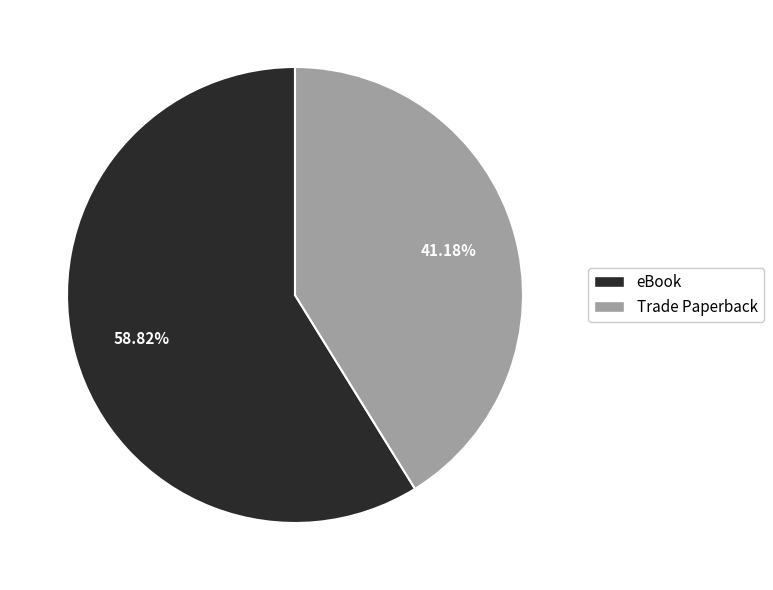

The eBook slice represents 59% of the pie. True or false?

True